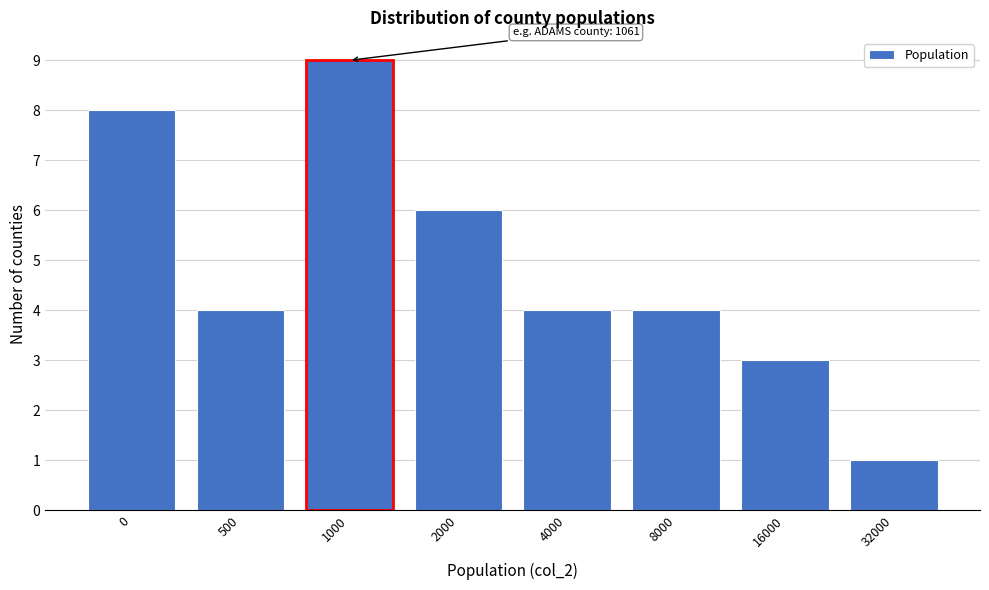

Reading left to right, what are all the values shown in this chart?

0=8	500=4	1000=9	2000=6	4000=4	8000=4	16000=3	32000=1